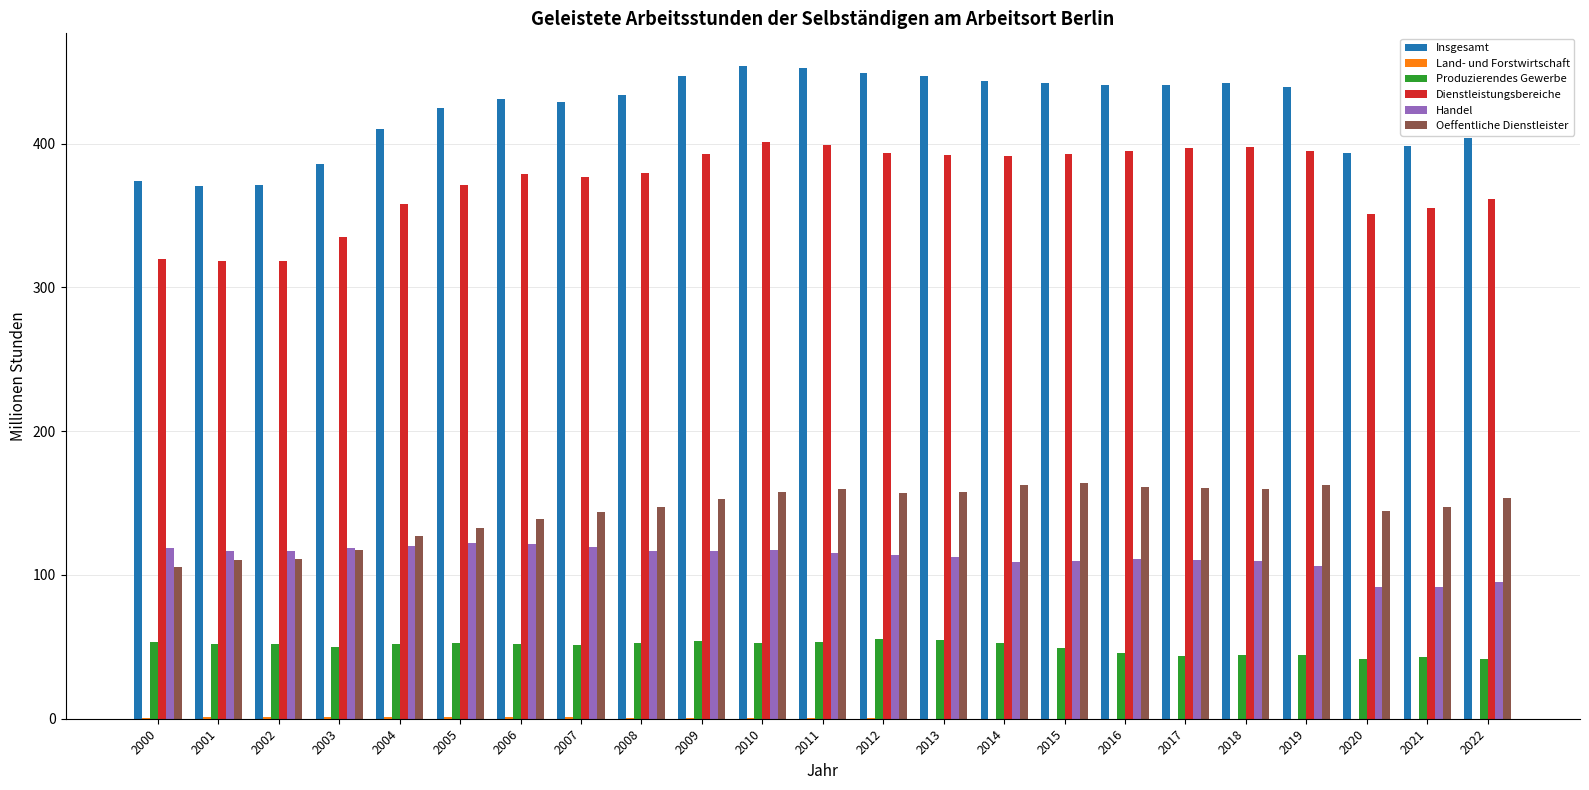

The Insgesamt series shows 148.2 at 2000. True or false?

False